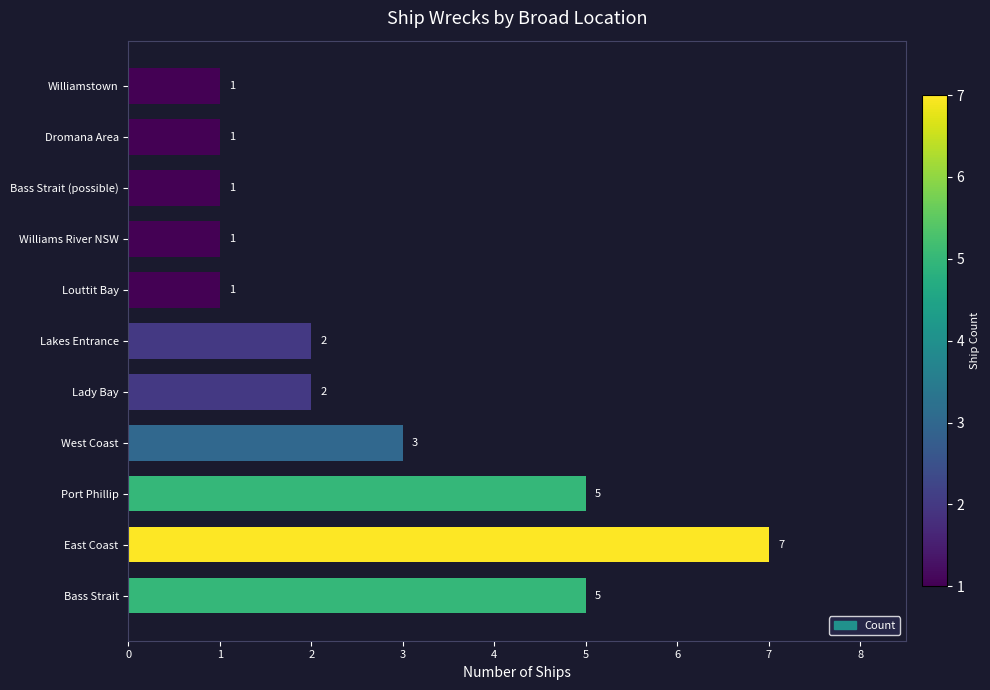

Count the values in the range 1 to 5.

10